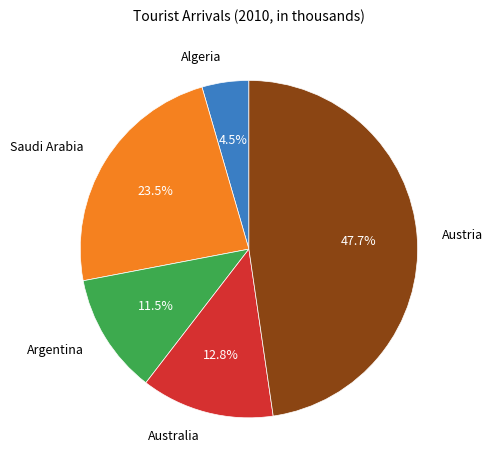

Does Australia represent more than half of the total?

No